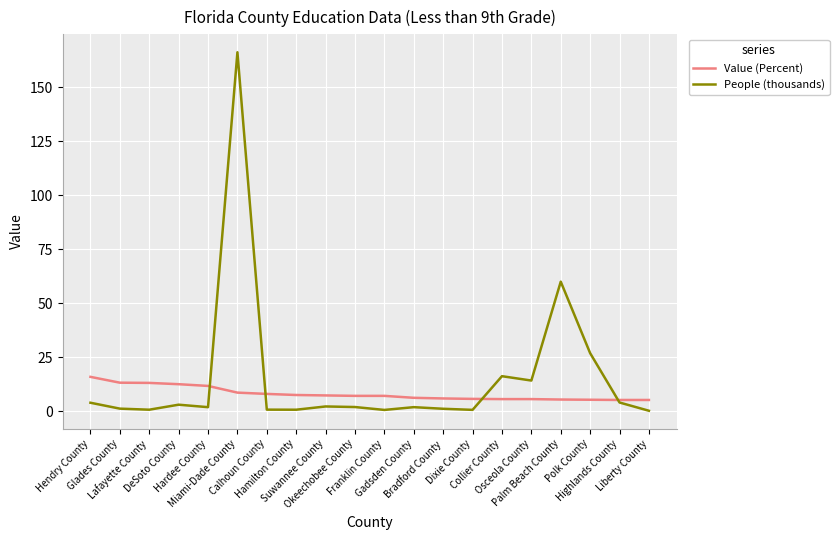

How many series are shown in this chart?

2